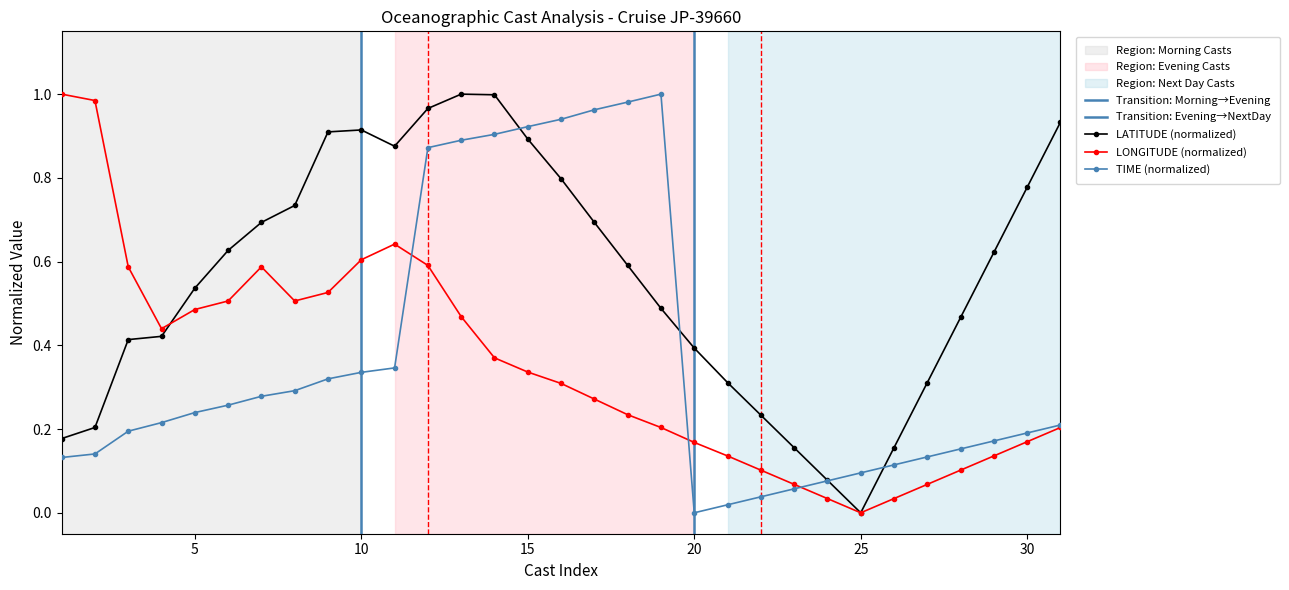

True or false: LATITUDE (normalized) has a value of 0.5 at 15.

False